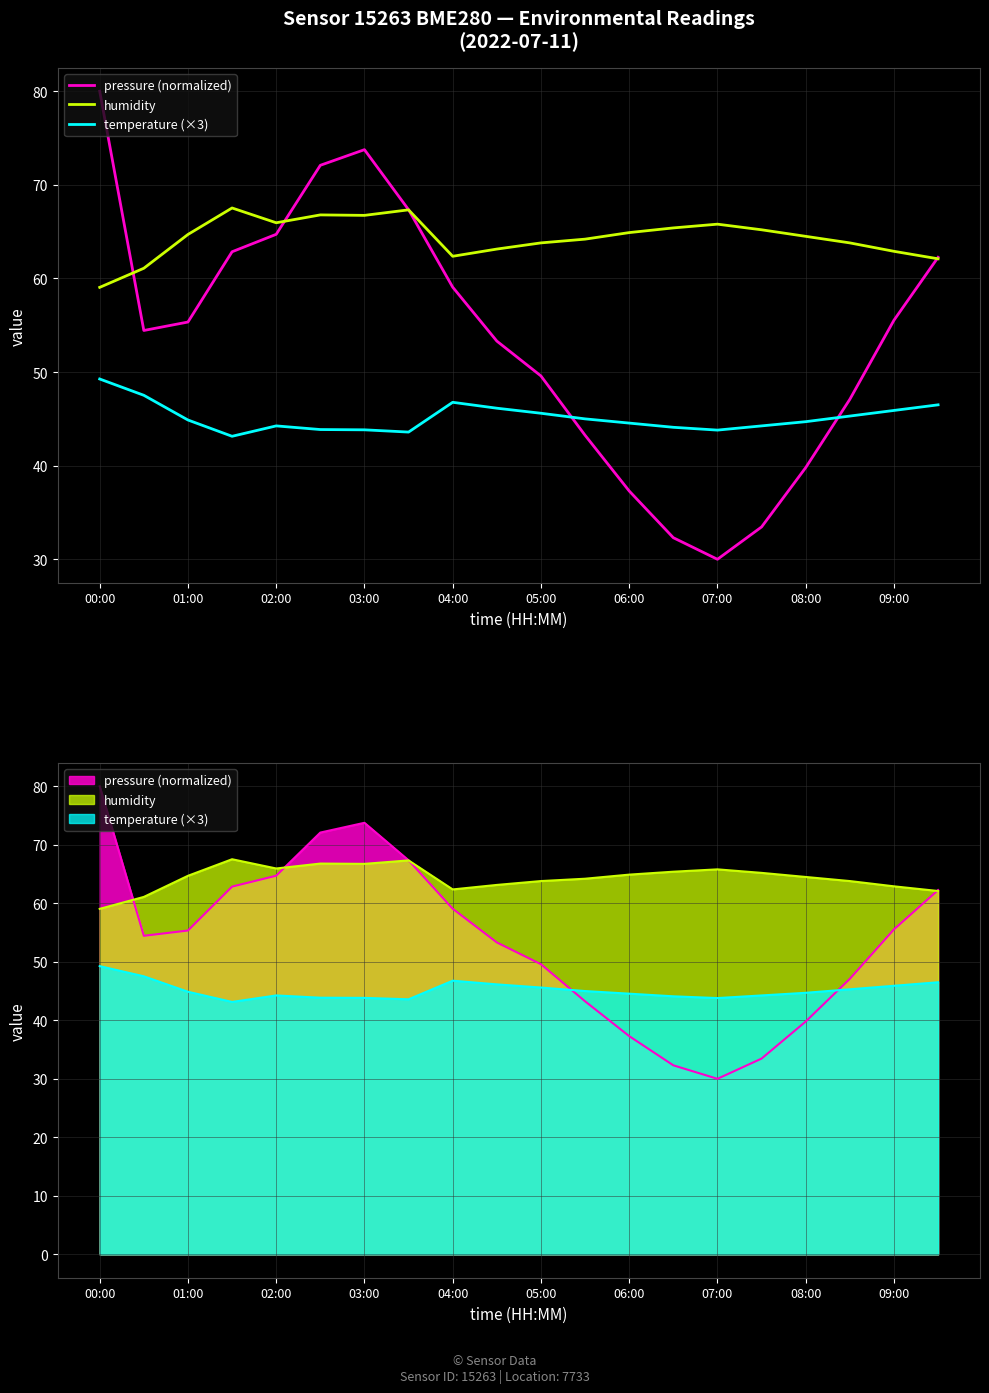

What is the difference between the second highest and minimum values in the pressure (normalized) series?

43.8